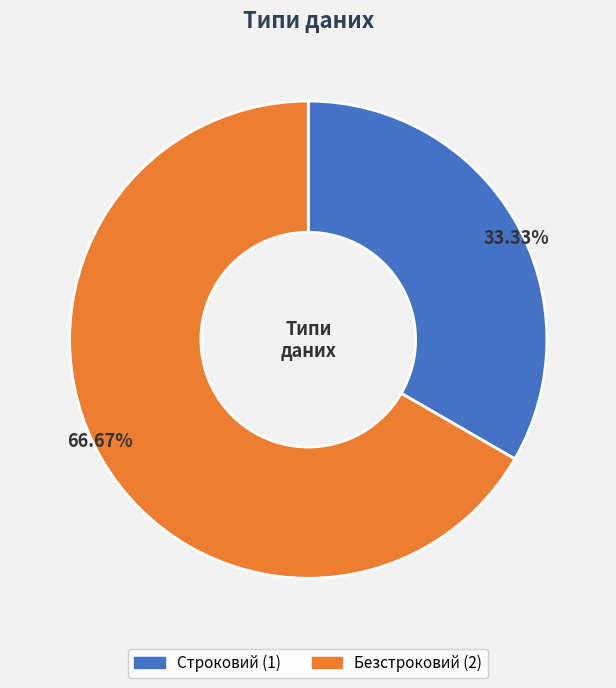

How many slices are in this pie chart?

2